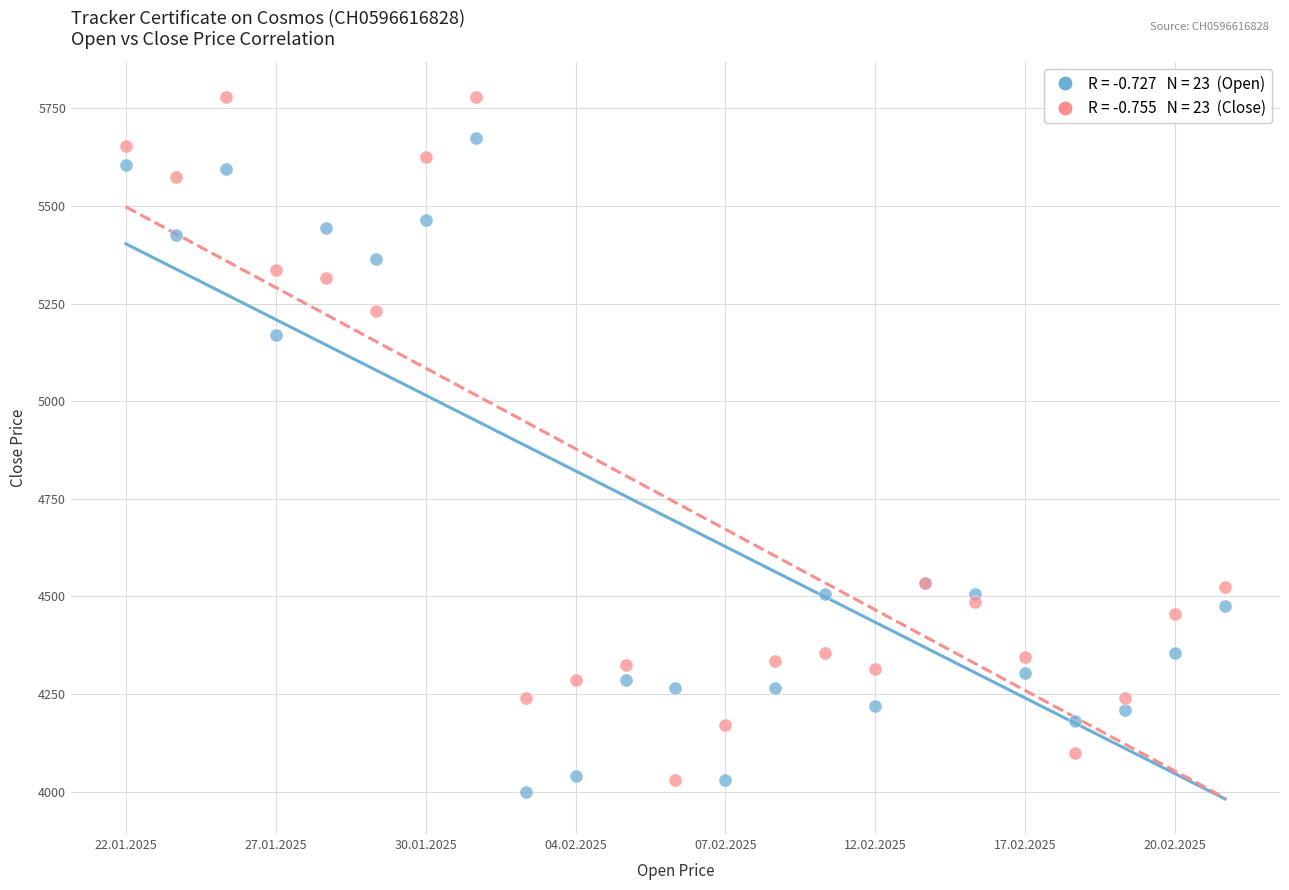

Across all series, what Y value is closest to 4890?

5170